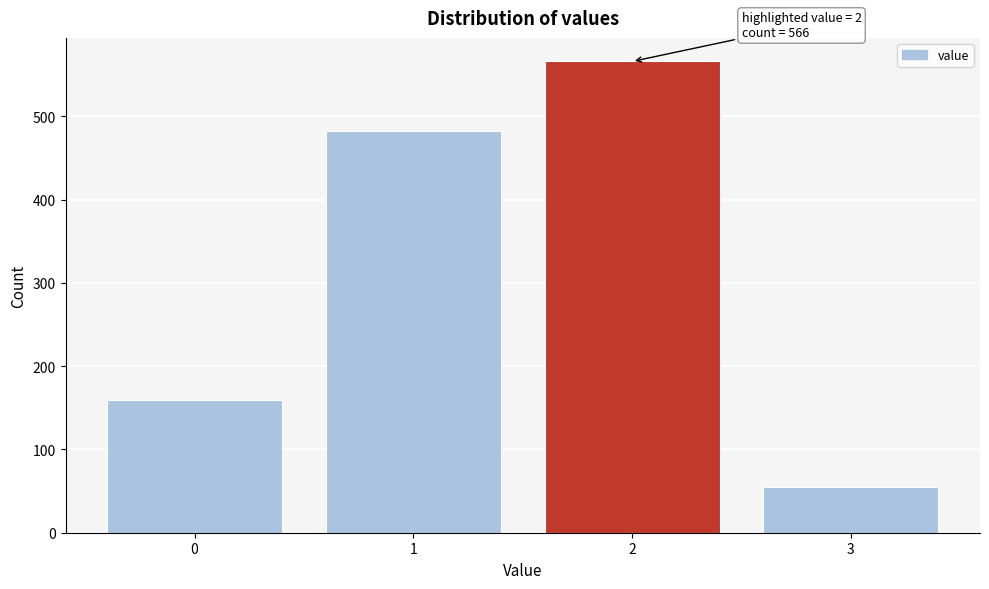

Reading left to right, list all the values displayed in this chart.

159	483	566	55